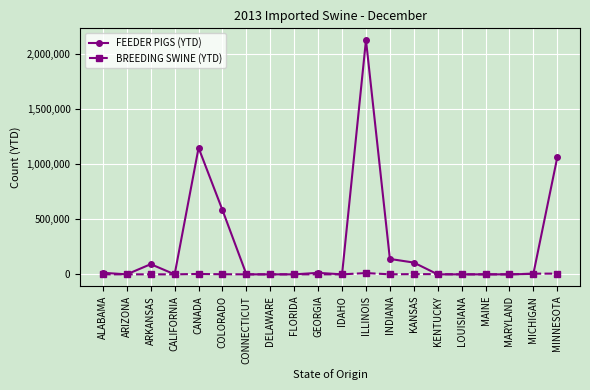

Which series changed the most between ARKANSAS and COLORADO?

FEEDER PIGS (YTD)